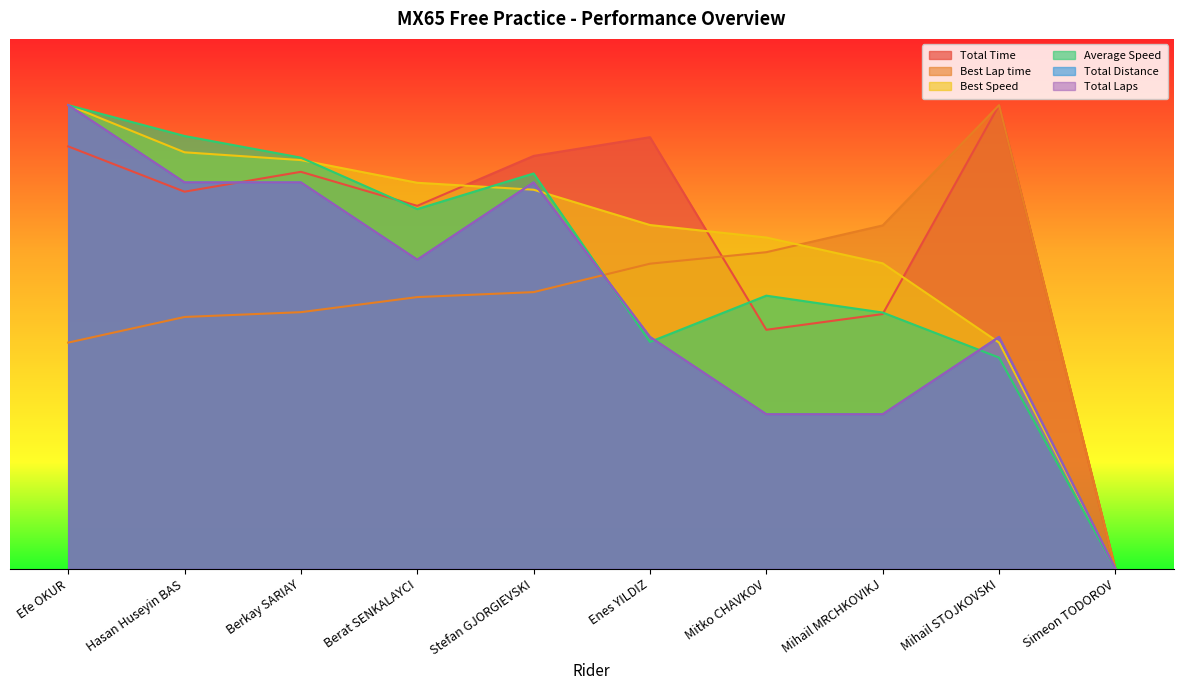

Is the value of Total Time at Berkay SARIAY greater than the value of Average Speed at Mihail MRCHKOVIKJ?

Yes